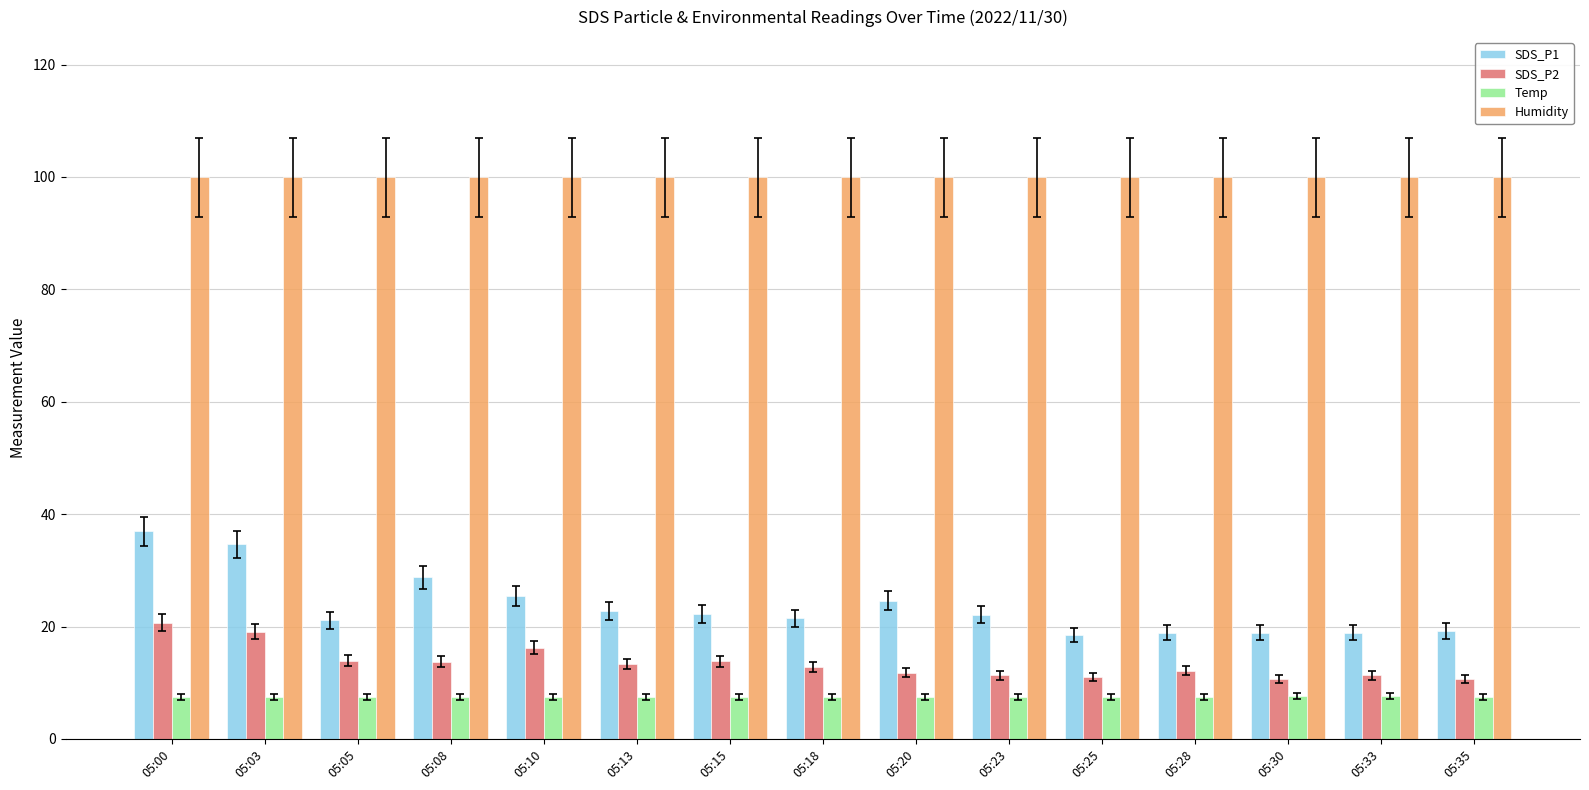

What is the highest value of the SDS_P1 series?

37.0